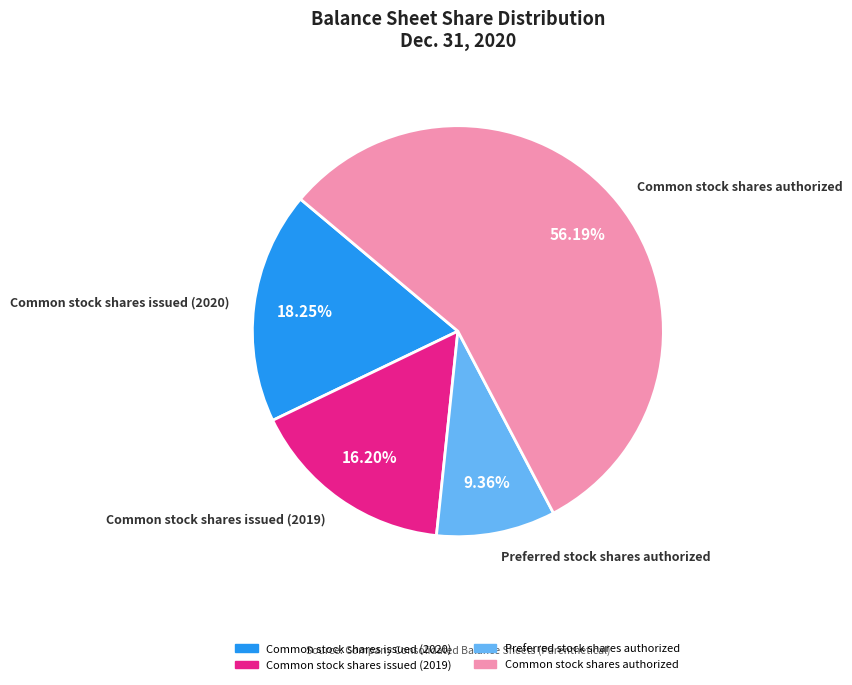

To the nearest percent, what is the difference between the Common stock shares issued (2020) and Common stock shares issued (2019) slice percentages?

2%